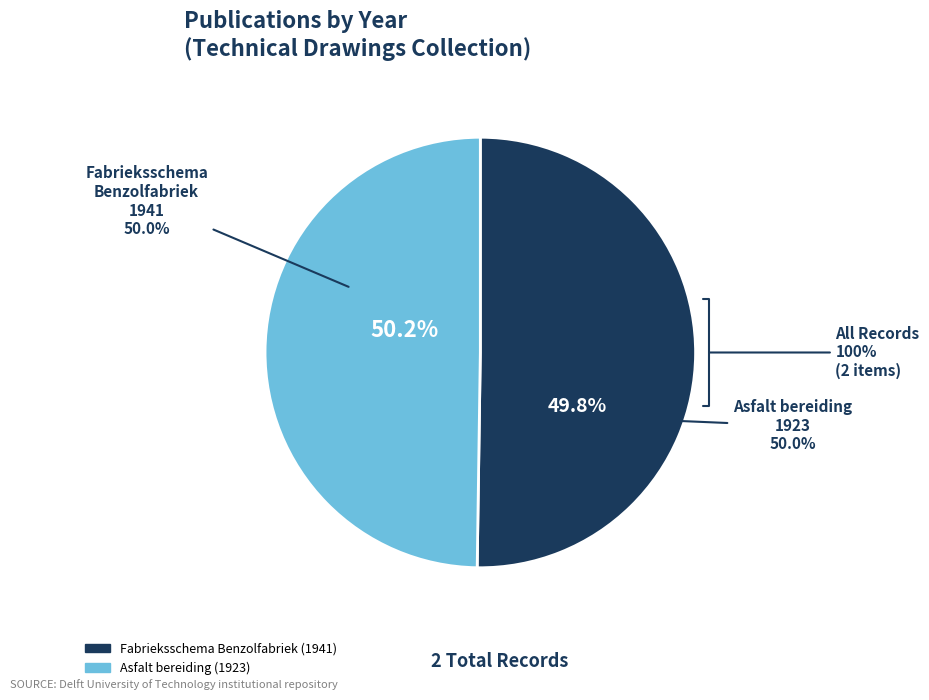

How many slices are in this pie chart?

2